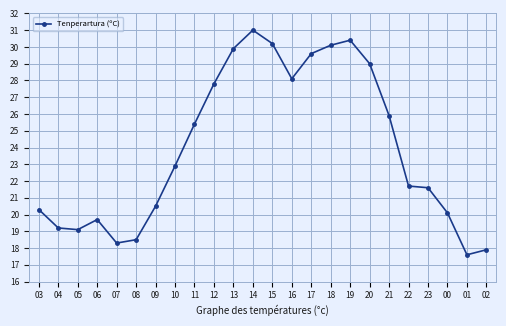

Which has a higher value, 07 or 22?

22